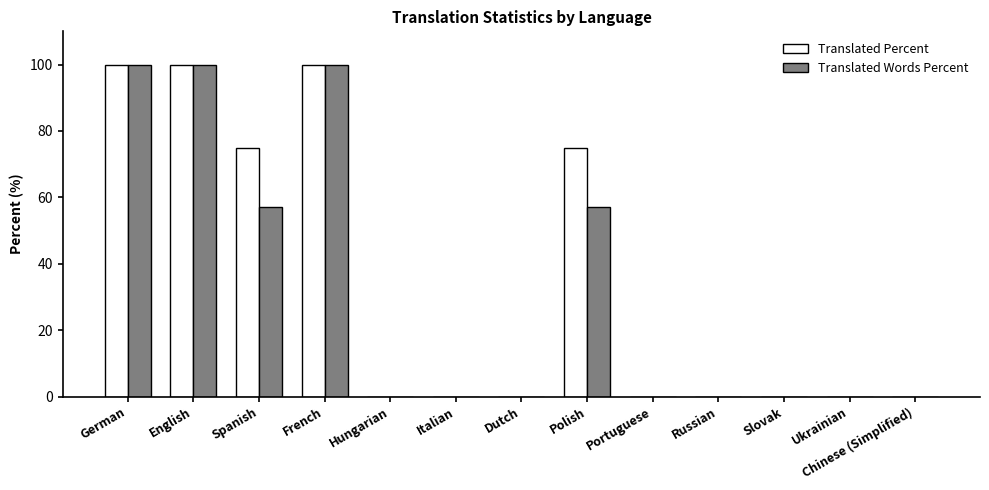

What is the maximum value shown in the chart?

100.0